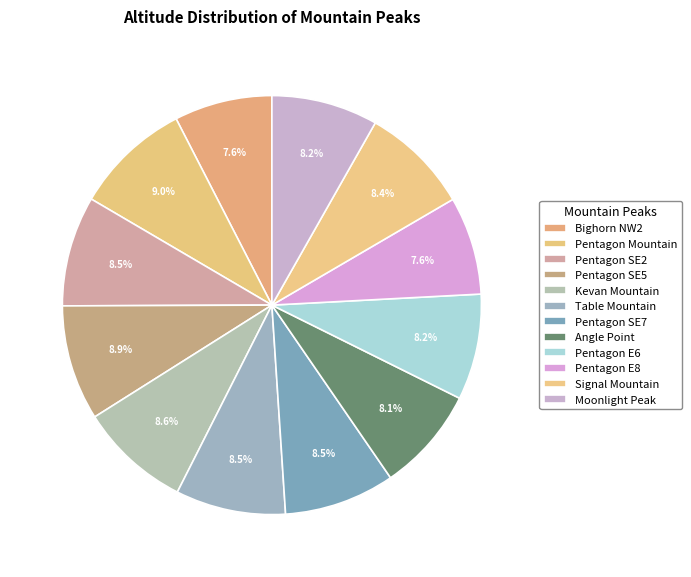

What portion of the pie excludes Pentagon SE7?

91.5%